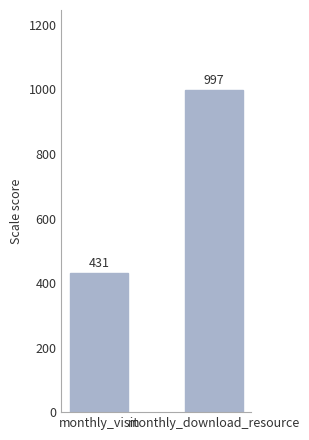

Is it true that the value at monthly_visit is 431?

True